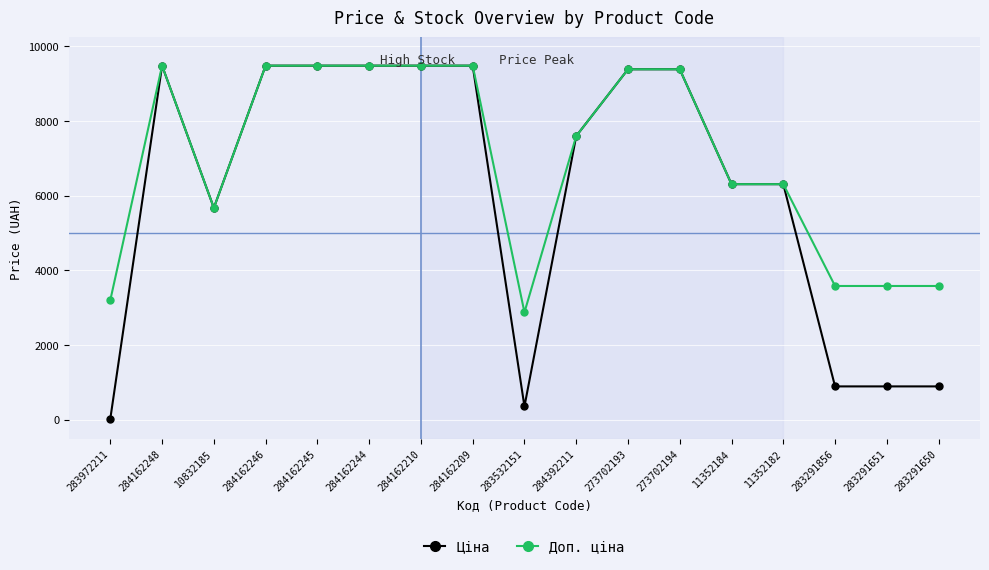

Rank the series by their average value, from highest to lowest.

Доп. ціна, Ціна